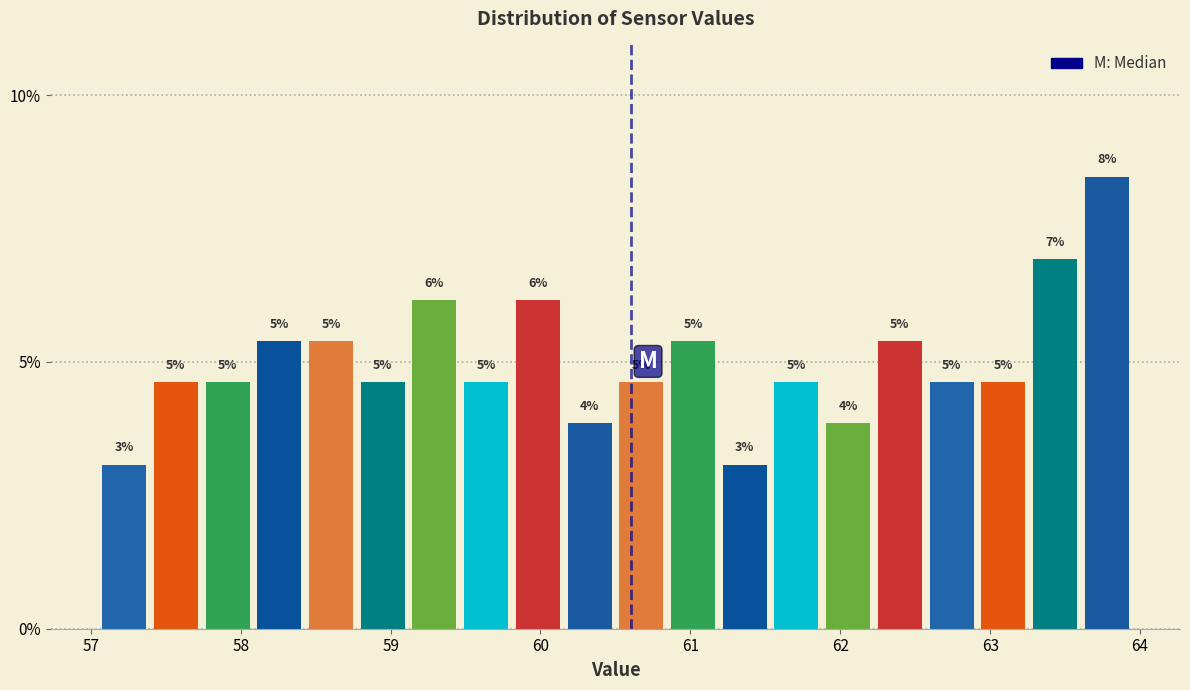

Around what value on the x-axis is the tallest bar? Give the approximate position of its centre, as read against the axis.

63.8